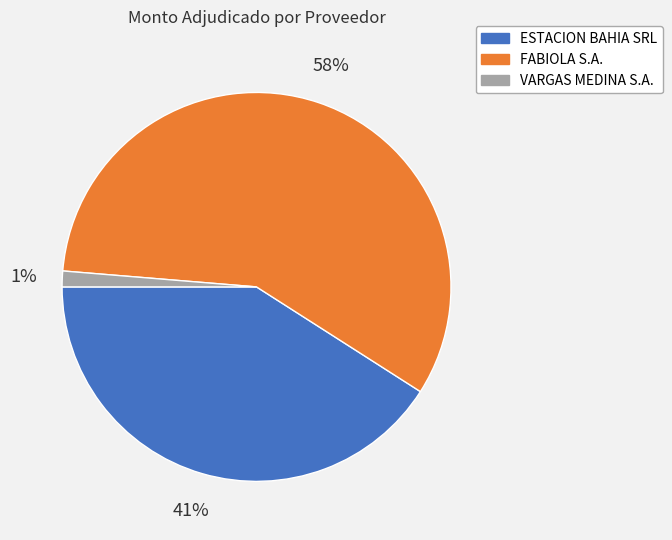

How many slices are in this pie chart?

3